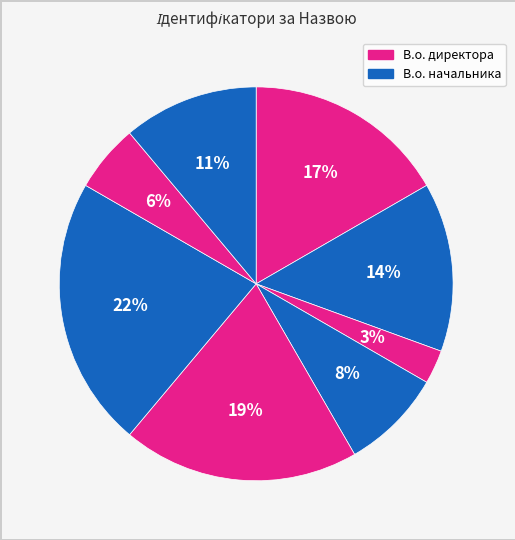

Count the number of slices in the pie.

8